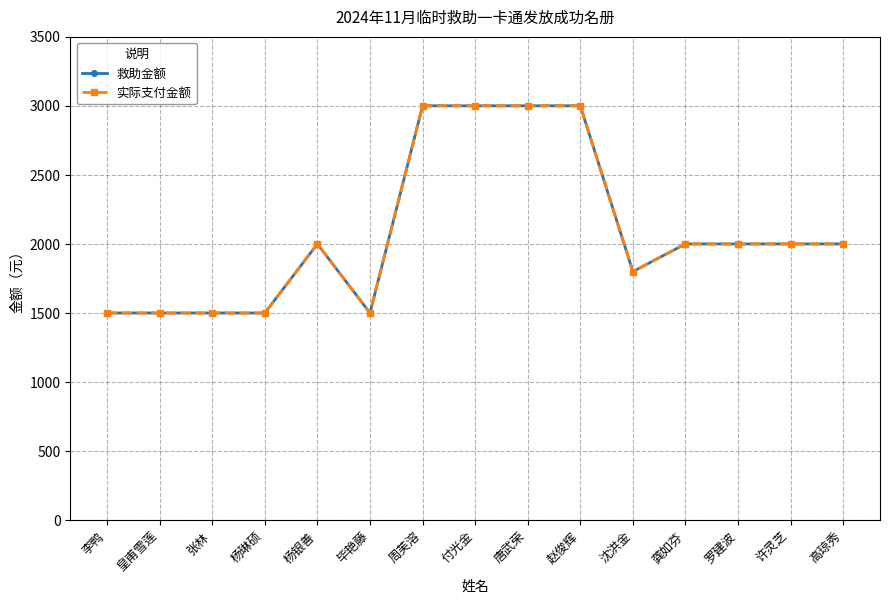

Reading left to right, list all the values displayed in this chart.

救助金额: 李鸭=1500	皇甫雪莲=1500	张林=1500	杨琳硕=1500	杨银善=2000	毕艳藤=1500	周芙溶=3000	付光金=3000	唐武荣=3000	赵俊辉=3000	沈洪金=1800	龚如芬=2000	罗建波=2000	许灵芝=2000	高琼秀=2000
实际支付金额: 李鸭=1500	皇甫雪莲=1500	张林=1500	杨琳硕=1500	杨银善=2000	毕艳藤=1500	周芙溶=3000	付光金=3000	唐武荣=3000	赵俊辉=3000	沈洪金=1800	龚如芬=2000	罗建波=2000	许灵芝=2000	高琼秀=2000